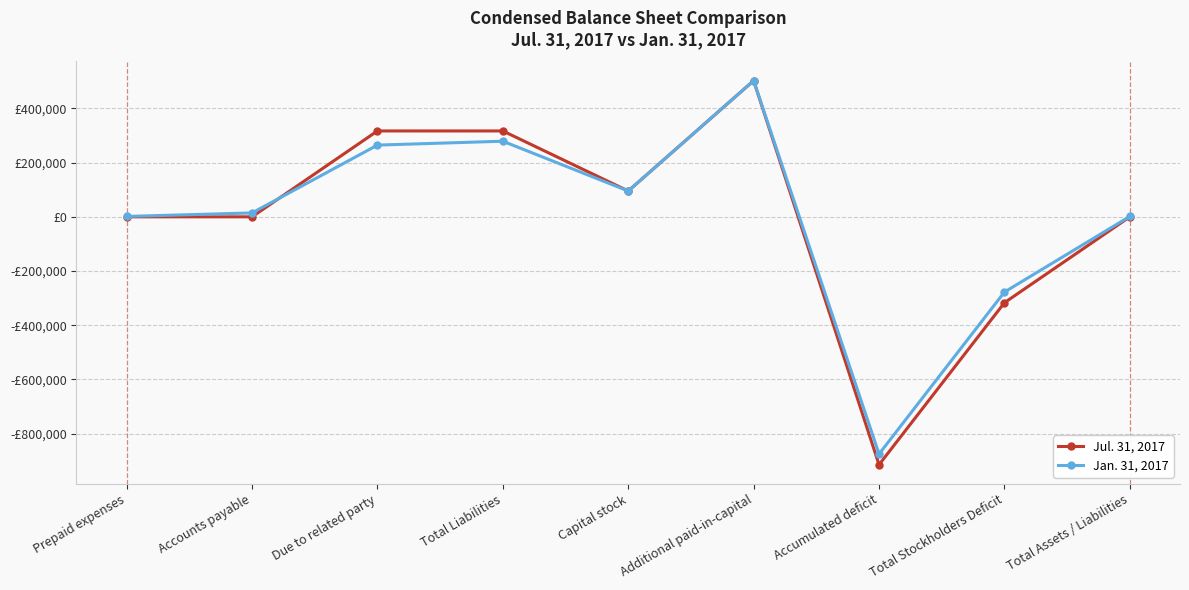

What are all the series names shown in the legend?

Jul. 31, 2017, Jan. 31, 2017